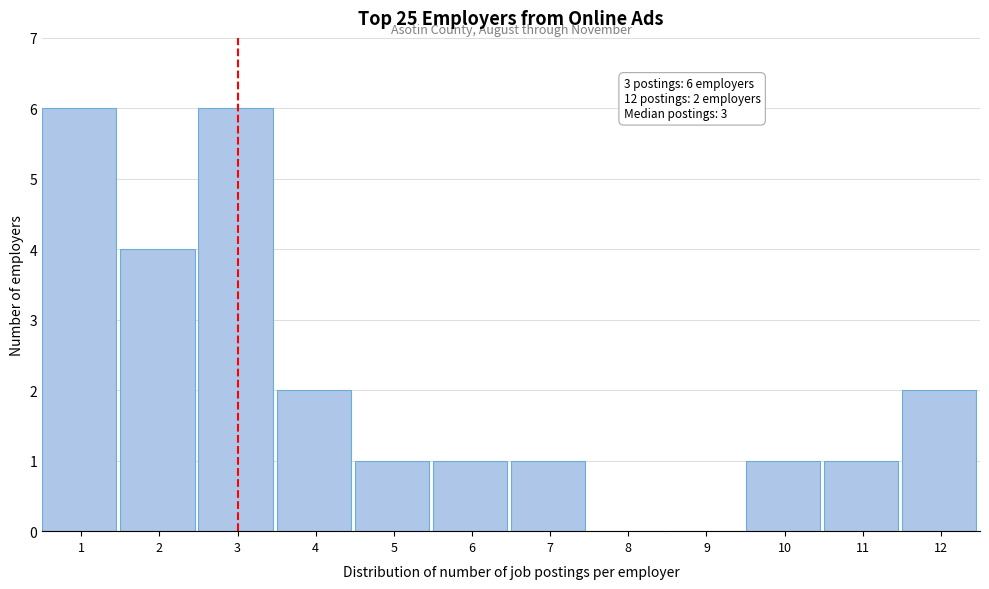

Reading left to right, what are all the values shown in this chart?

1=6	2=4	3=6	4=2	5=1	6=1	7=1	8=0	9=0	10=1	11=1	12=2